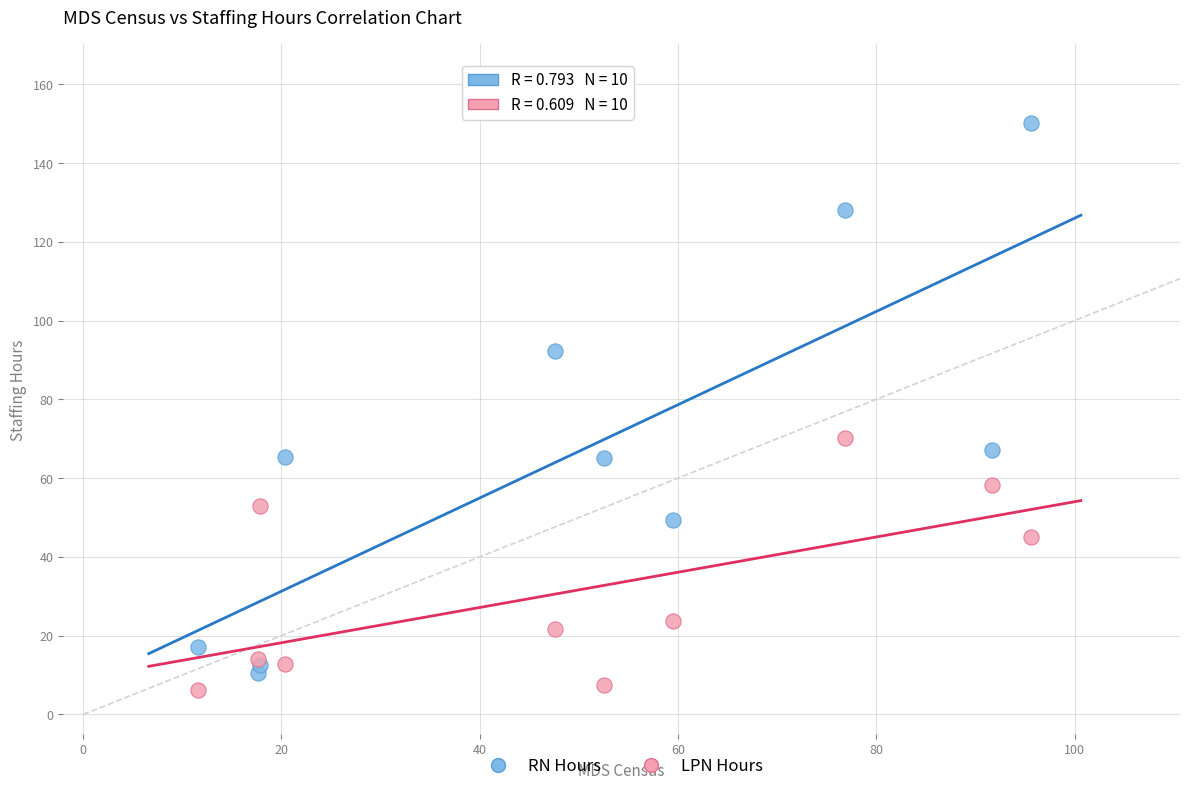

Which series reaches the maximum Y coordinate?

RN Hours